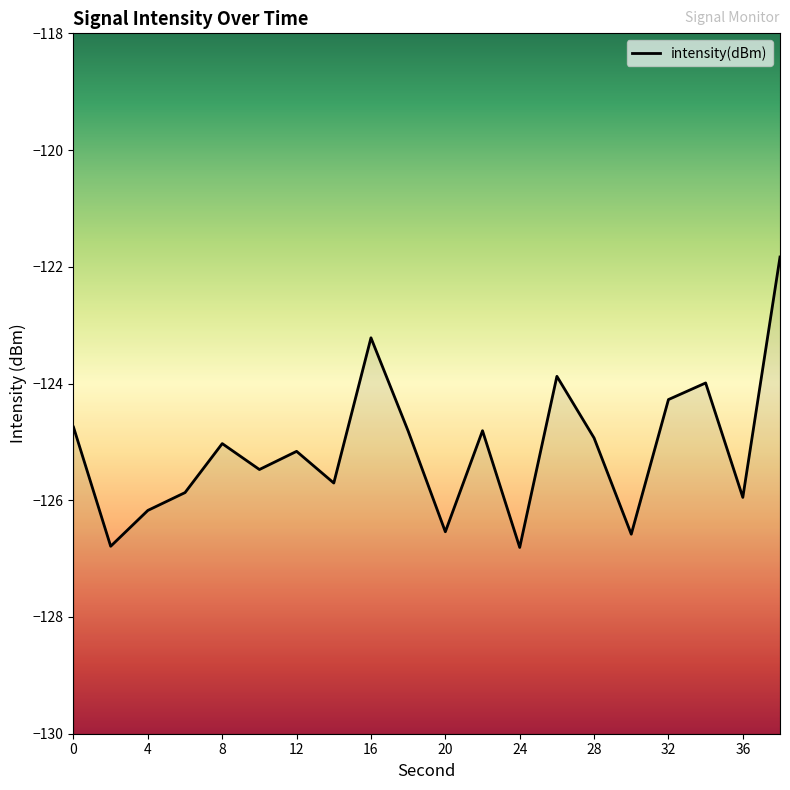

What is the maximum value shown in the chart?

-121.8